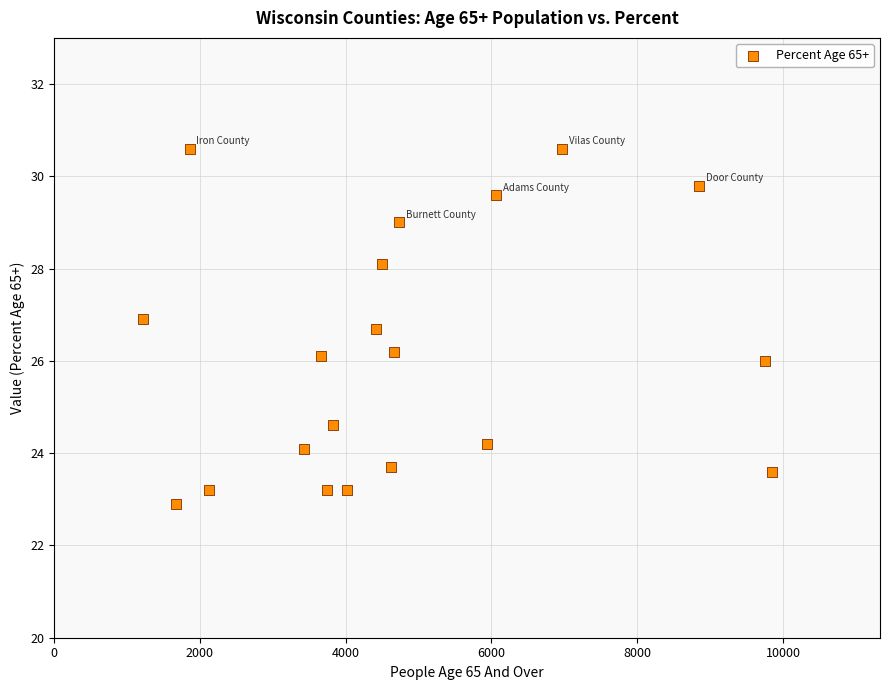

What is the range of Y values (max minus min)?

7.7